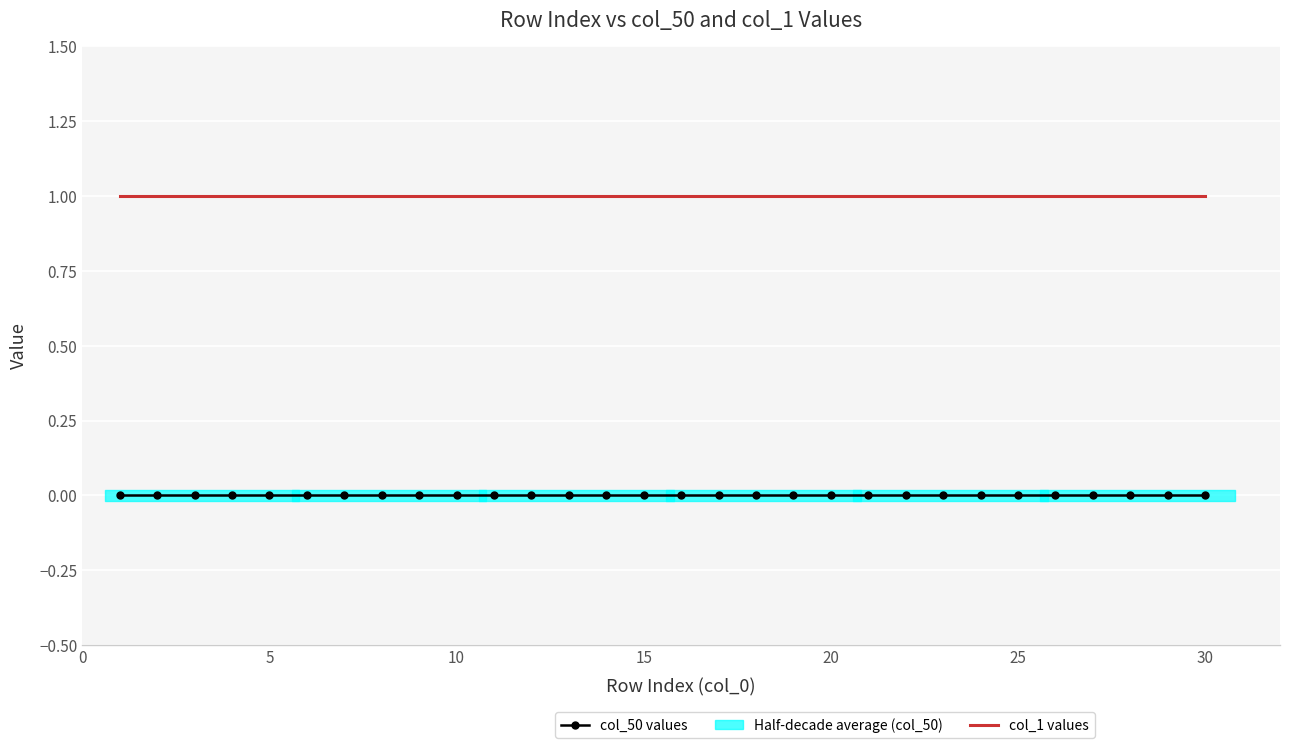

True or false: col_1 values and col_50 values intersect in this chart.

False